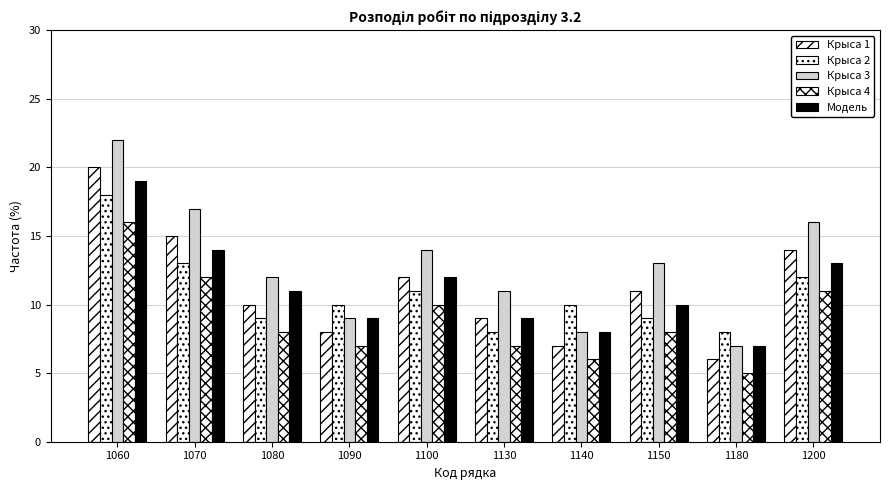

Count the number of data series in this chart.

5